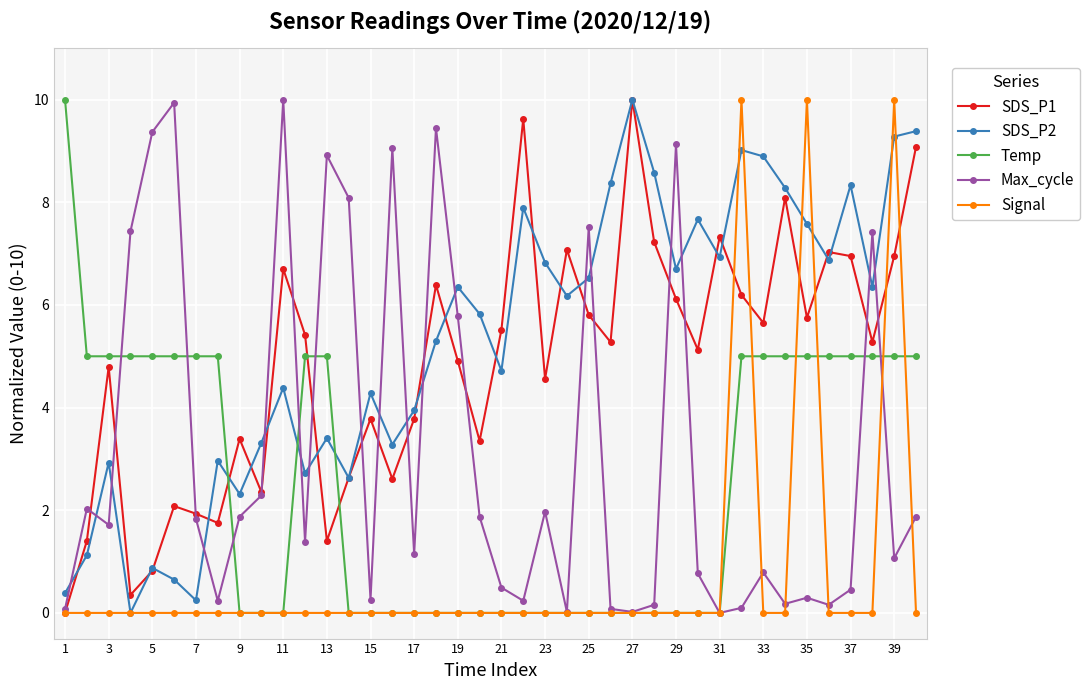

What is the greatest value displayed?

10.0